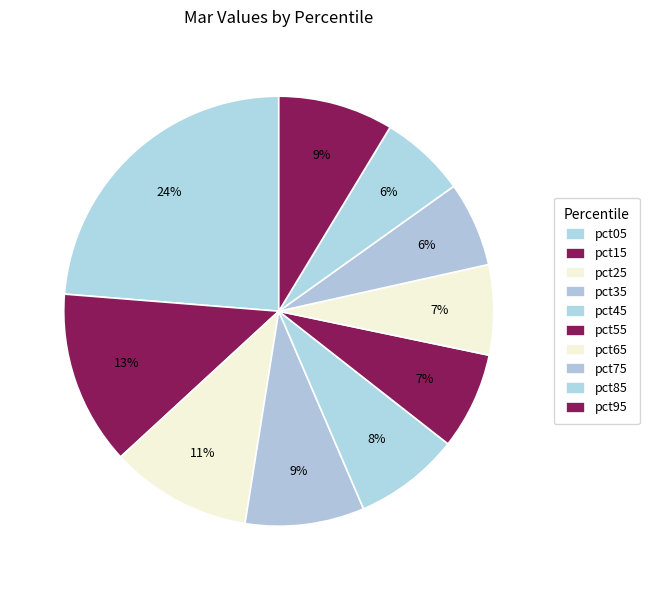

What percentage is the pct05 slice, to the nearest percent?

24%